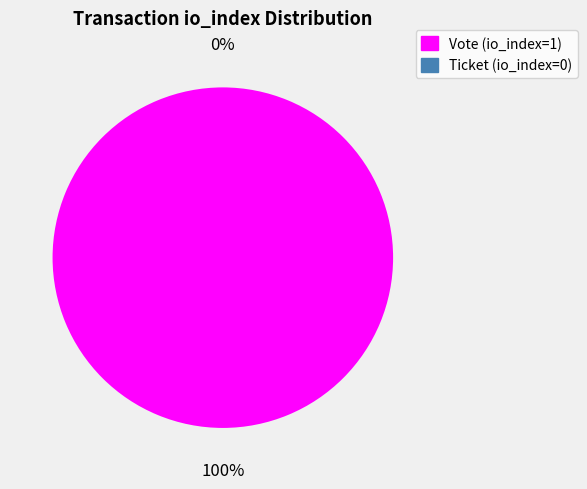

What is the change in value from Vote (io_index=1) to Ticket (io_index=0)?

-1